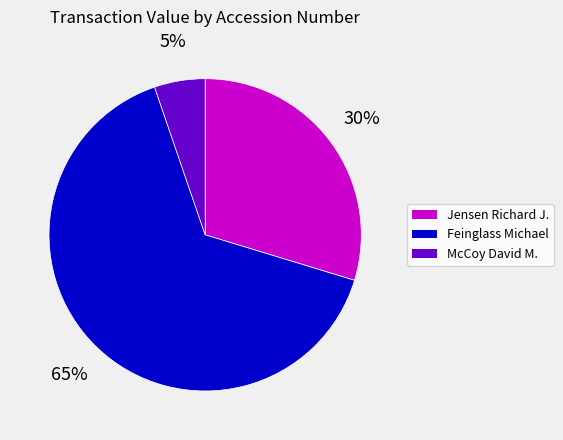

Is there a majority slice in this chart?

Yes